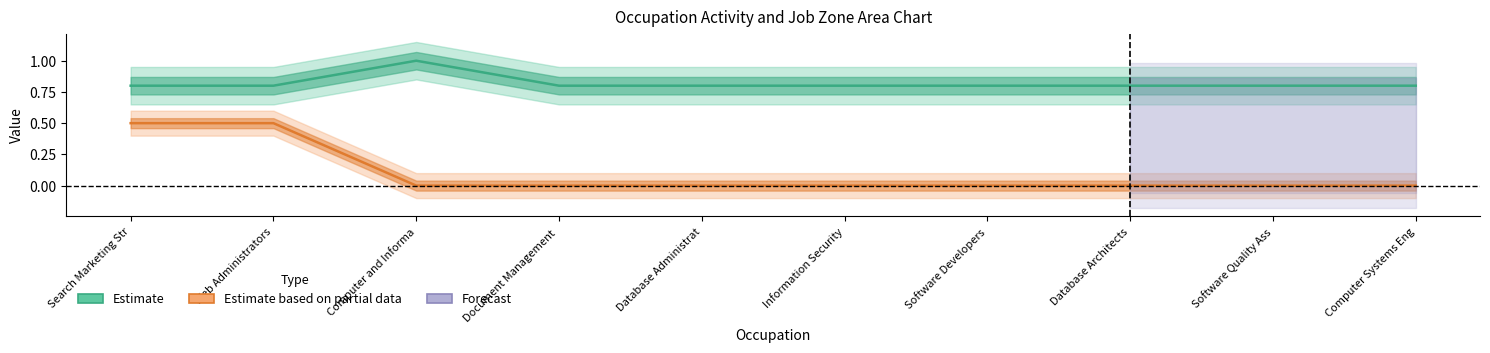

True or false: Similar Activities has a value of -0.2 at Software Developers.

False